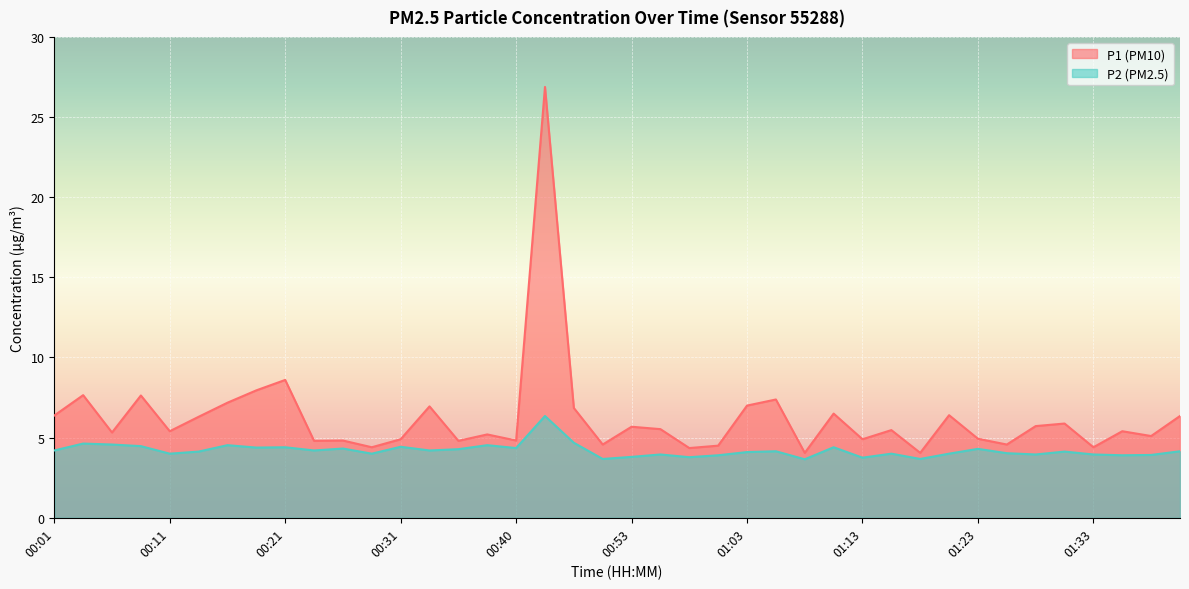

How many series are shown in this chart?

2